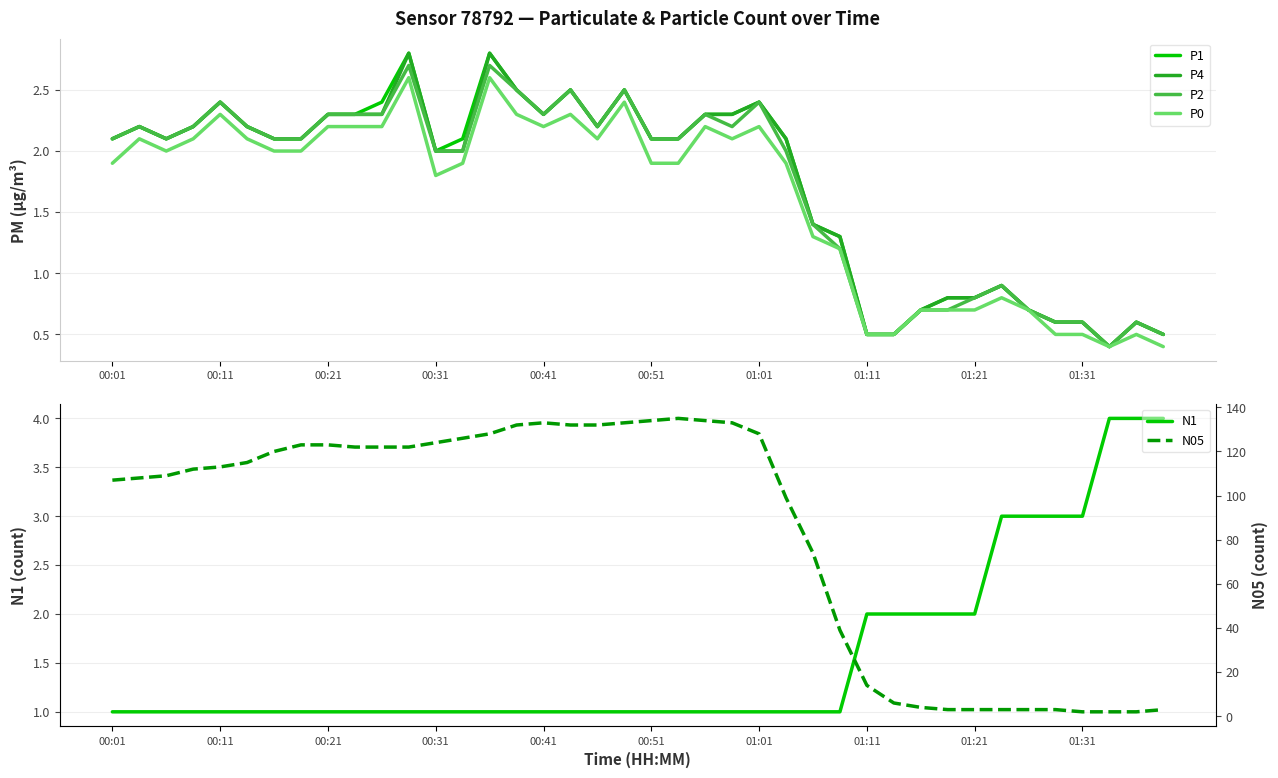

What is the value of the N1 point at the 36th from the left?

3.0